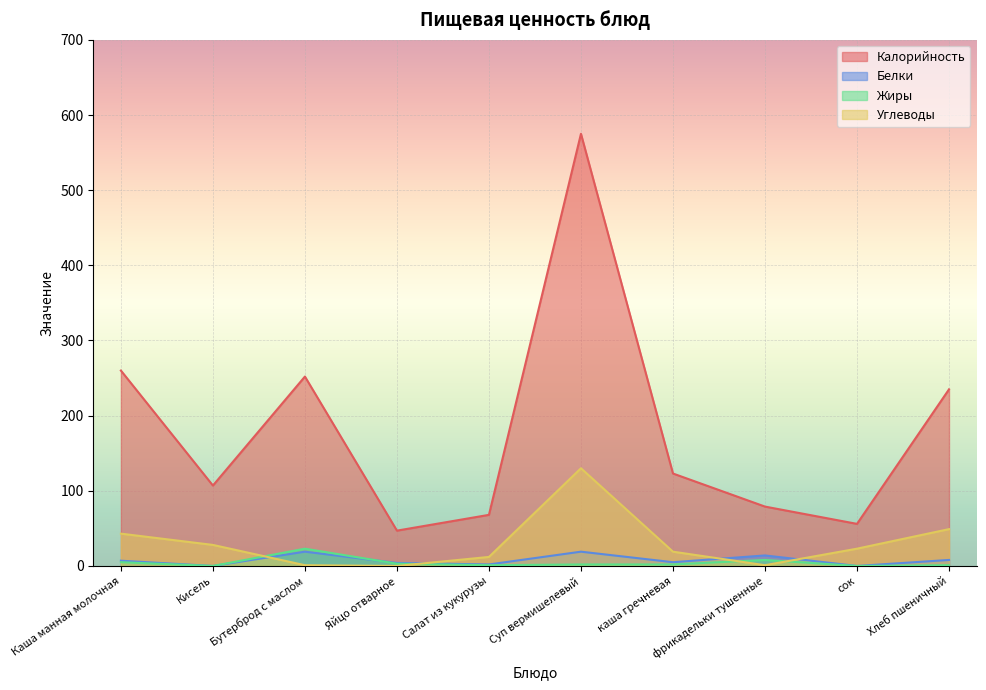

What are all the series names shown in the legend?

Калорийность, Белки, Жиры, Углеводы